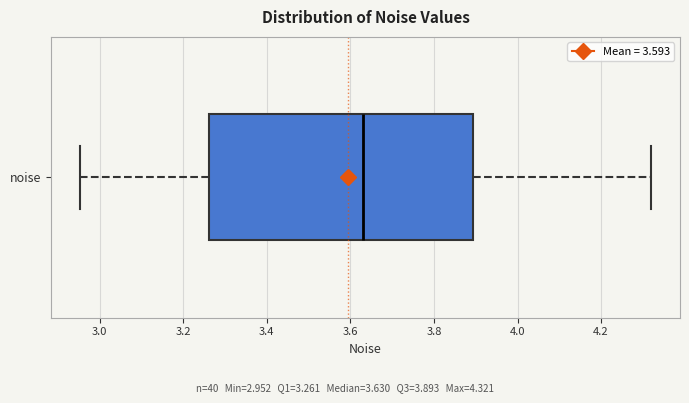

Read this box plot against the x-axis: the position of the median line, the range covered by the box, and the ends of both whiskers. The values are not printed on the chart, so give them approximately, as read against the axis.

median 3.62, box 3.26 to 3.90, whiskers 2.96 to 4.32